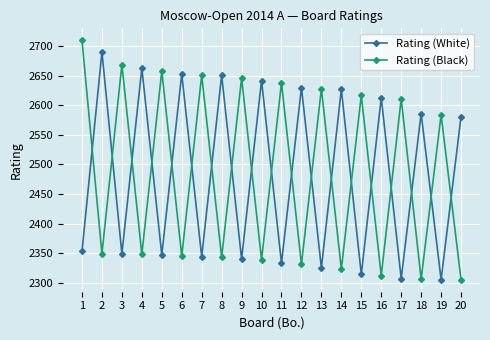

True or false: Rating (White) has a value of 2630 at 12.

True